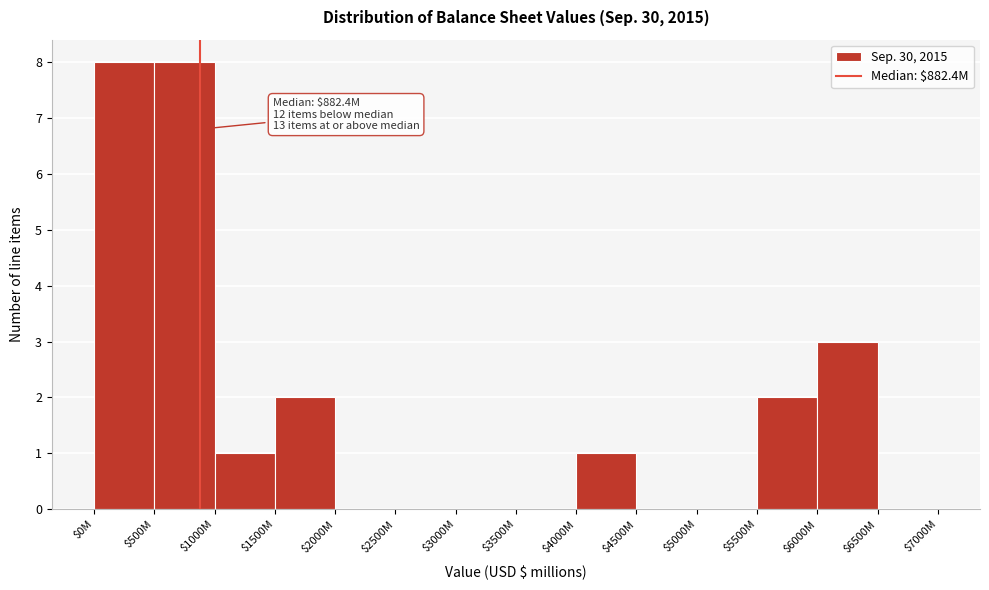

What is the sum of all values?

25